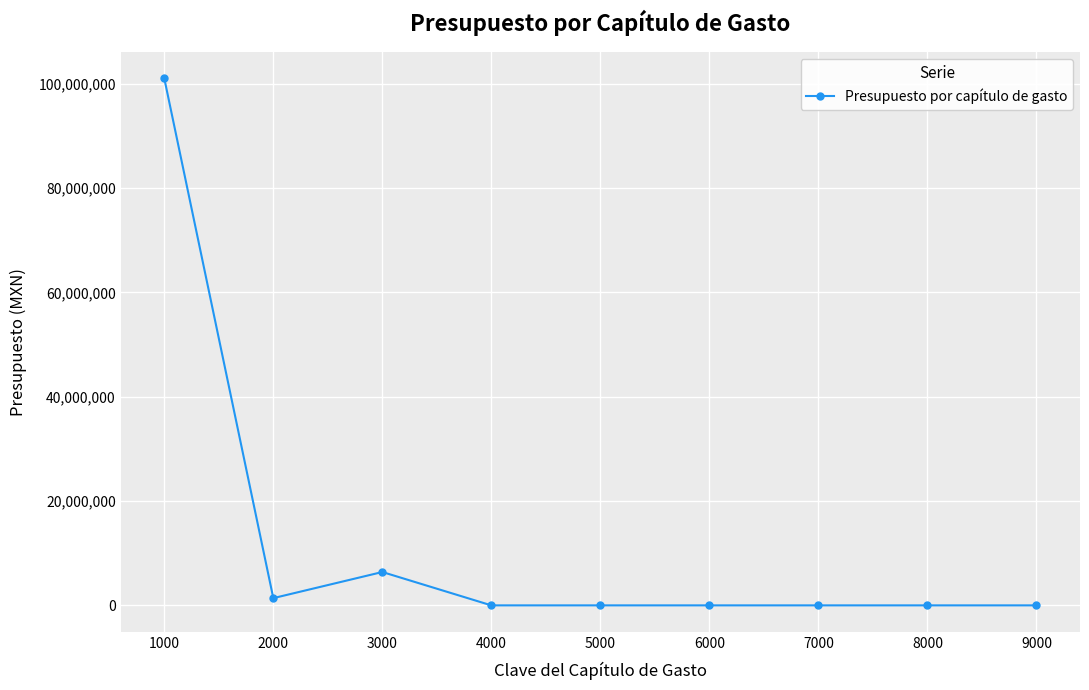

Count the number of categories in the chart.

9